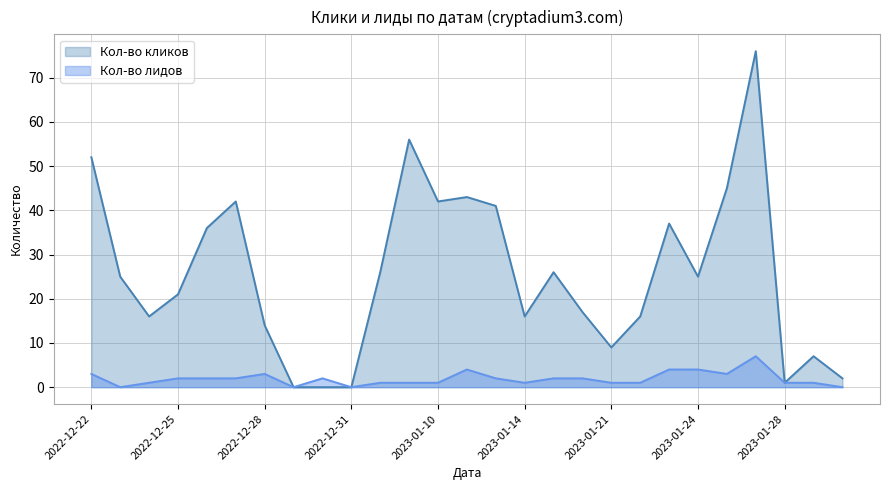

Reading right to left, what are all the values shown in this chart?

Кол-во кликов: 2023-01-30=2	2023-01-29=7	2023-01-28=1	2023-01-27=76	2023-01-26=45	2023-01-24=25	2023-01-23=37	2023-01-22=16	2023-01-21=9	2023-01-19=17	2023-01-18=26	2023-01-14=16	2023-01-12=41	2023-01-11=43	2023-01-10=42	2023-01-09=56	2023-01-08=26	2022-12-31=0	2022-12-30=0	2022-12-29=0	2022-12-28=14	2022-12-27=42	2022-12-26=36	2022-12-25=21	2022-12-24=16	2022-12-23=25	2022-12-22=52
Кол-во лидов: 2023-01-30=0	2023-01-29=1	2023-01-28=1	2023-01-27=7	2023-01-26=3	2023-01-24=4	2023-01-23=4	2023-01-22=1	2023-01-21=1	2023-01-19=2	2023-01-18=2	2023-01-14=1	2023-01-12=2	2023-01-11=4	2023-01-10=1	2023-01-09=1	2023-01-08=1	2022-12-31=0	2022-12-30=2	2022-12-29=0	2022-12-28=3	2022-12-27=2	2022-12-26=2	2022-12-25=2	2022-12-24=1	2022-12-23=0	2022-12-22=3